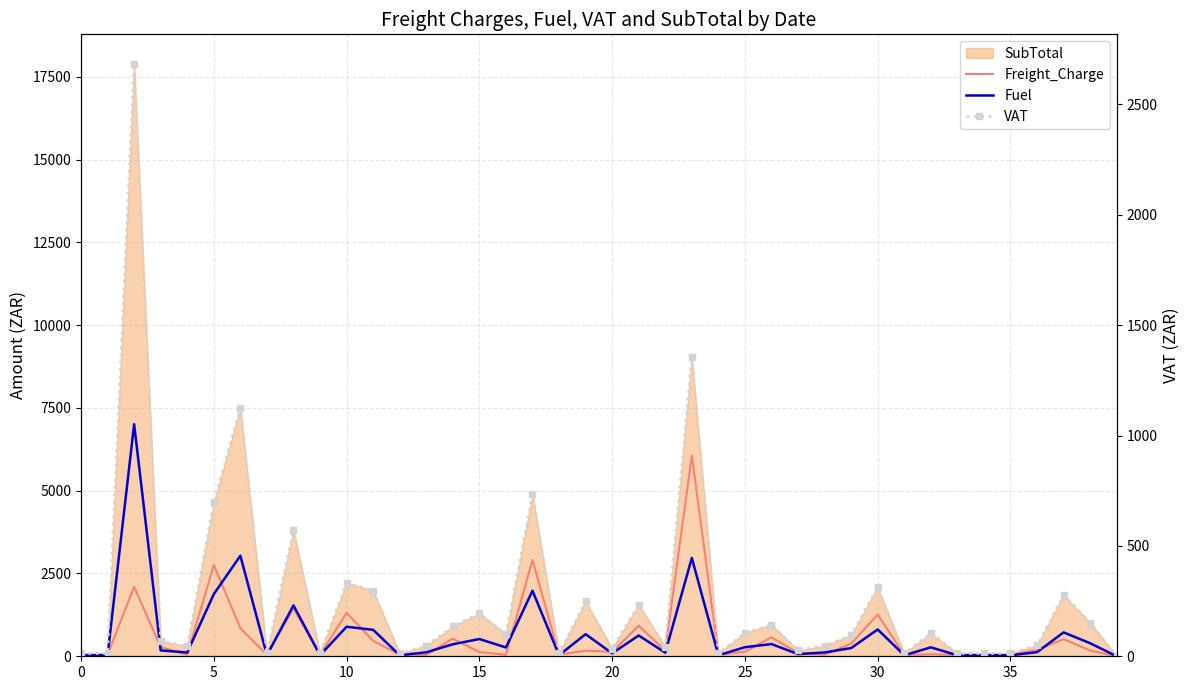

True or false: Fuel and VAT intersect in this chart.

False